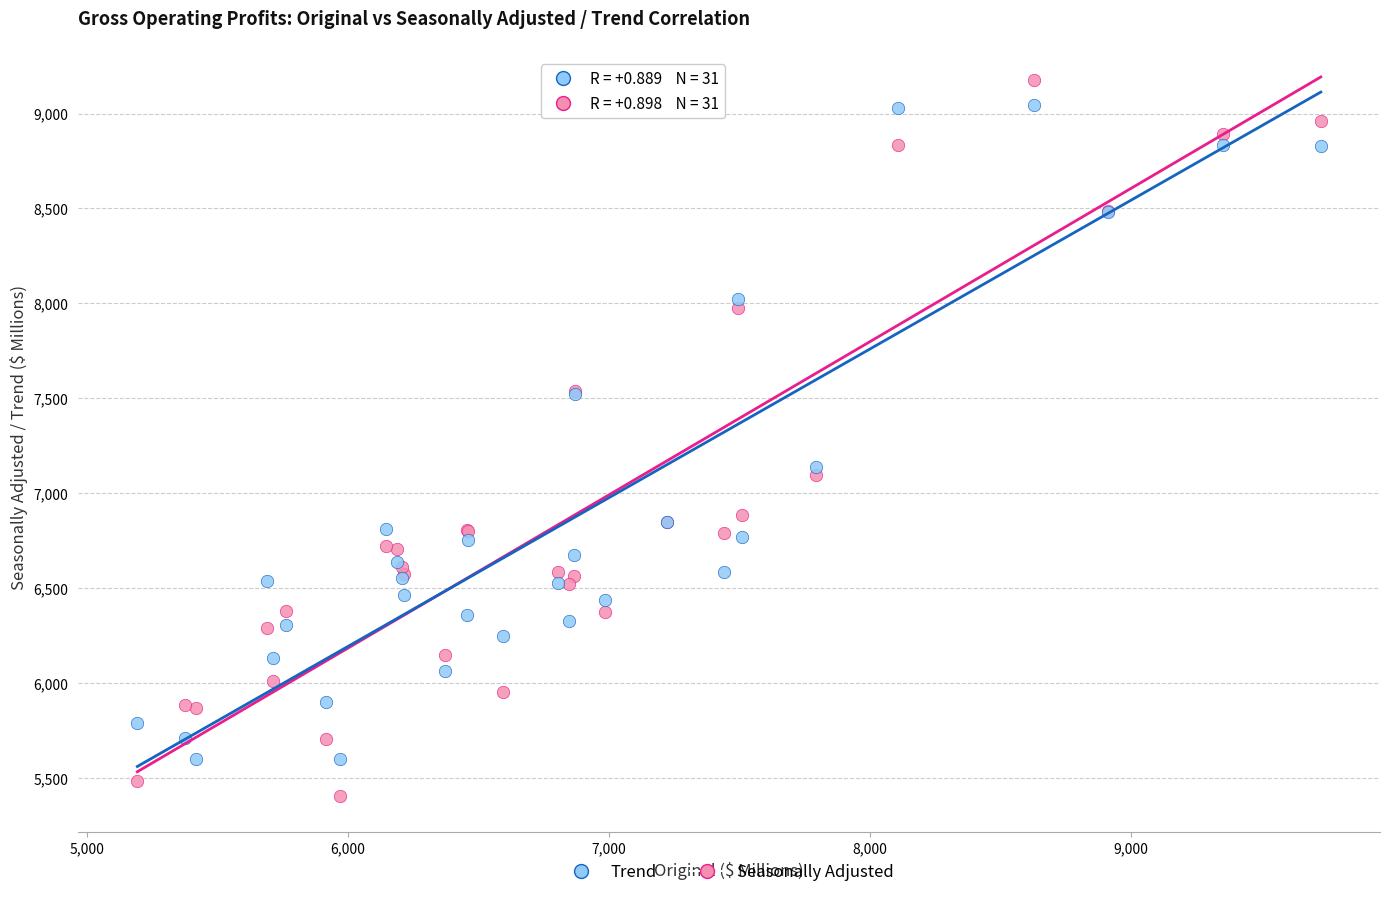

Which series contains the highest Y value?

Seasonally Adjusted